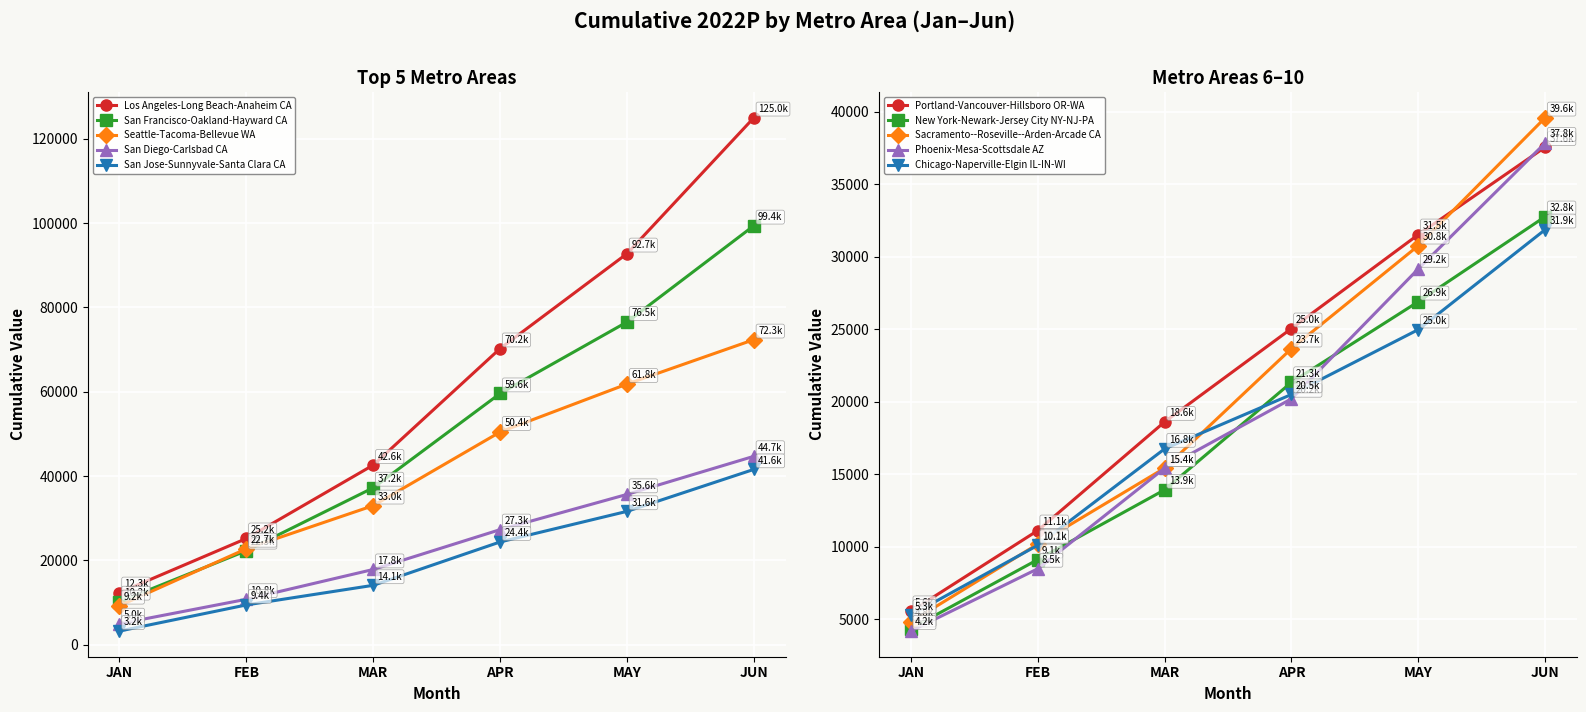

What is the sum of all FEB values?

139462.2